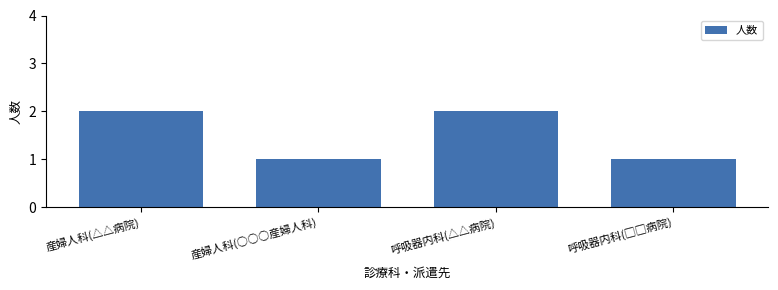

Reading left to right, list all the values displayed in this chart.

2	1	2	1